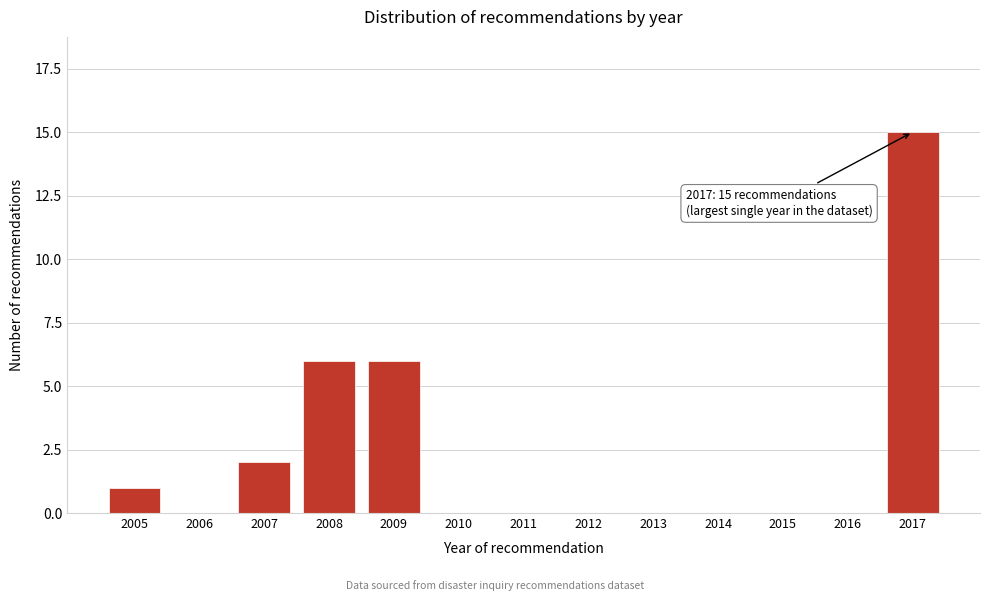

Reading right to left, list all the values displayed in this chart.

2017=15	2016=0	2015=0	2014=0	2013=0	2012=0	2011=0	2010=0	2009=6	2008=6	2007=2	2006=0	2005=1